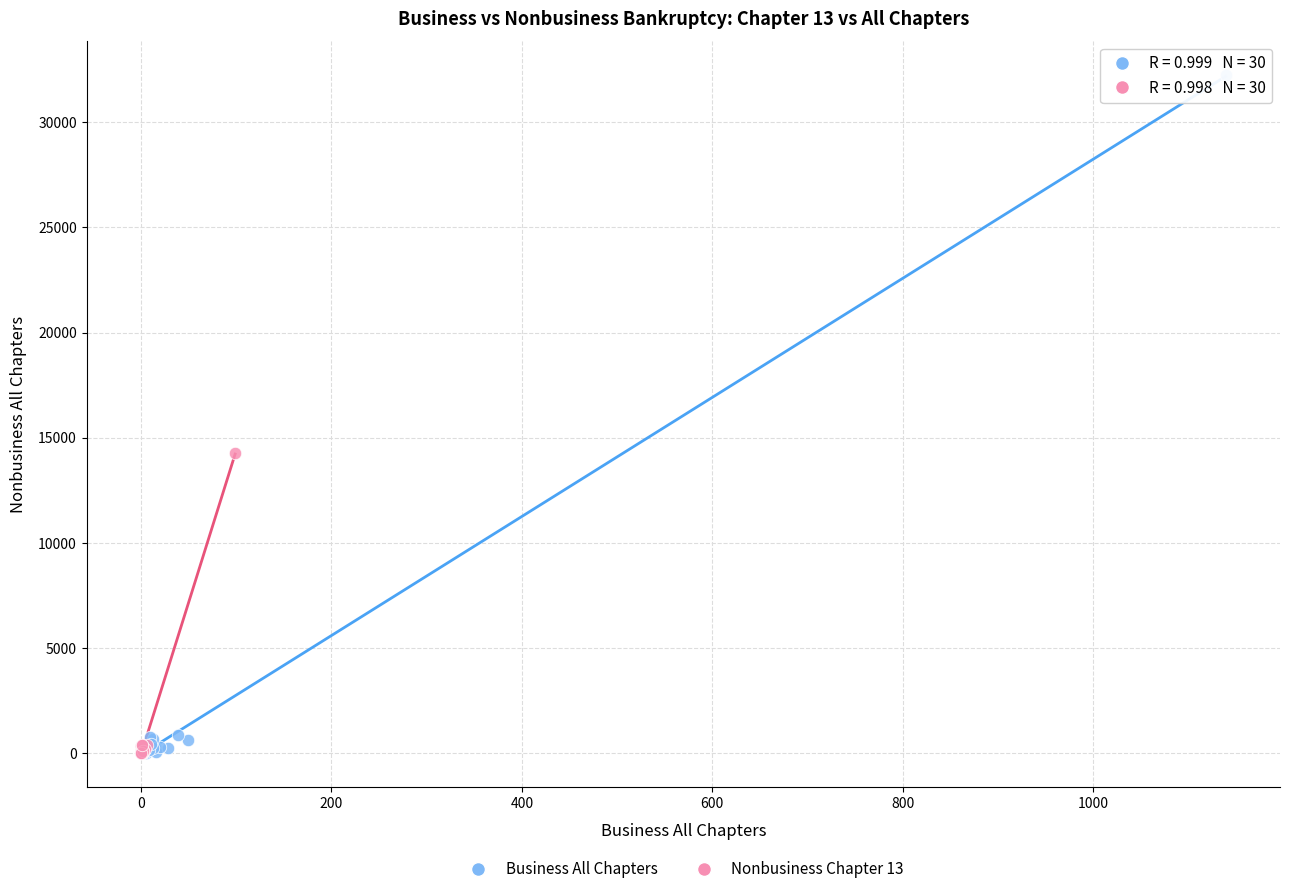

Which series reaches the maximum Y coordinate?

Business All Chapters